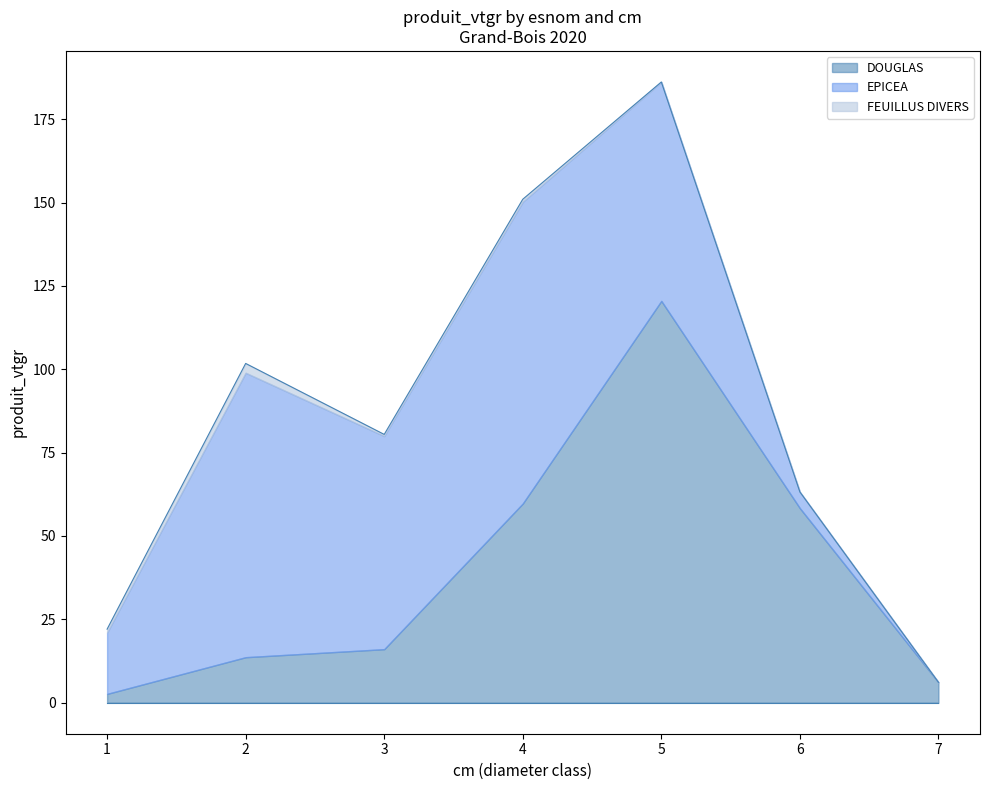

Which series has the largest total across all categories?

EPICEA